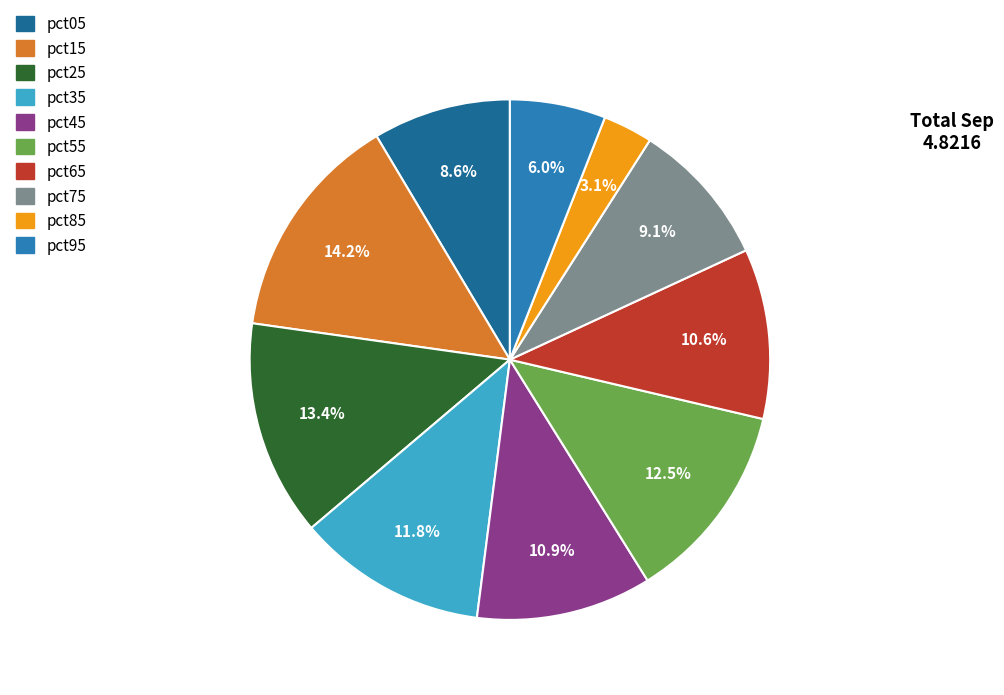

How many slices are in this pie chart?

10